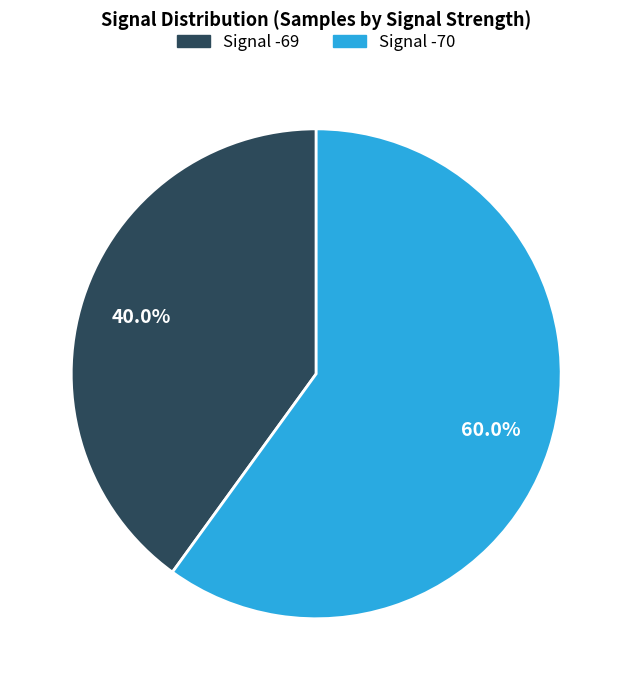

Does any single category account for the majority?

Yes